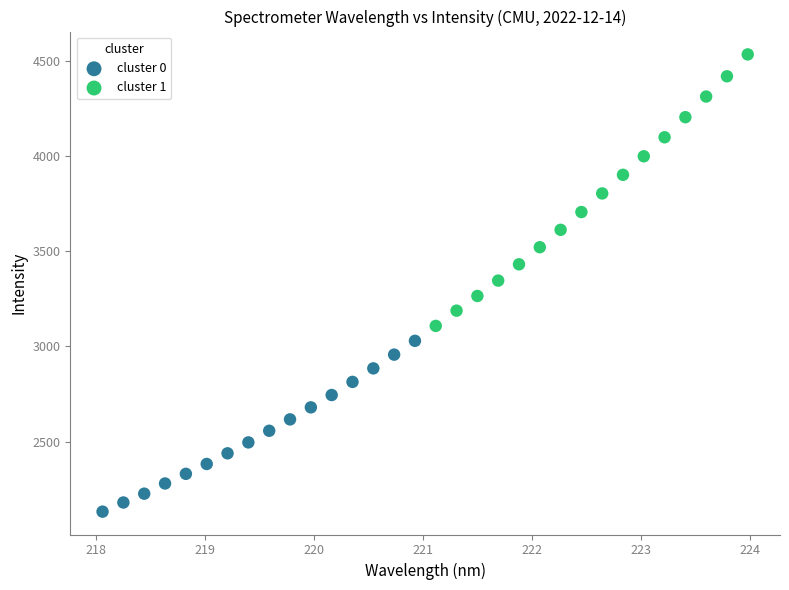

What are all the series names shown in the legend?

cluster 0, cluster 1